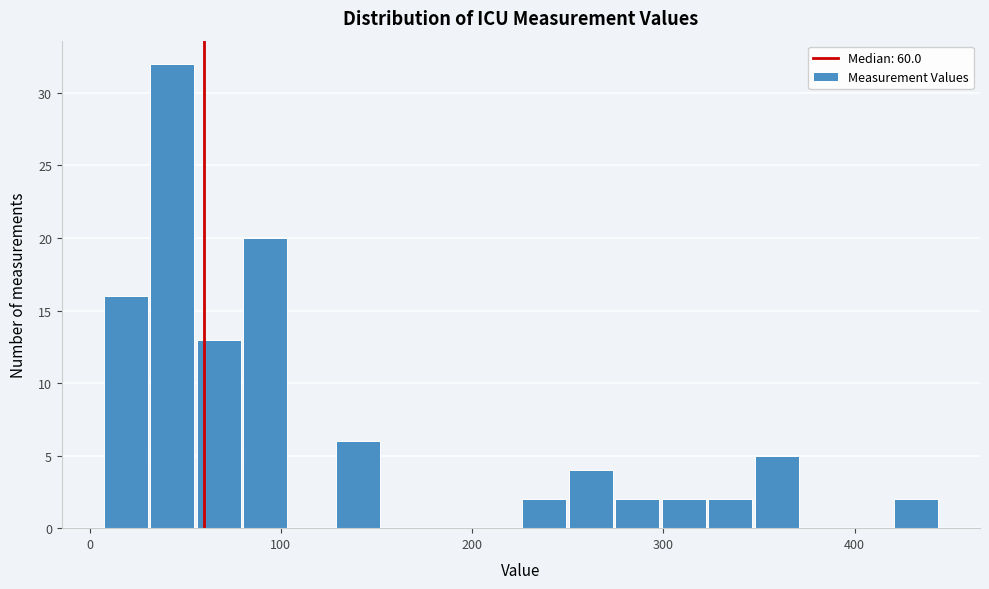

Around what value on the x-axis is the tallest bar? Give the approximate position of its centre, as read against the axis.

40